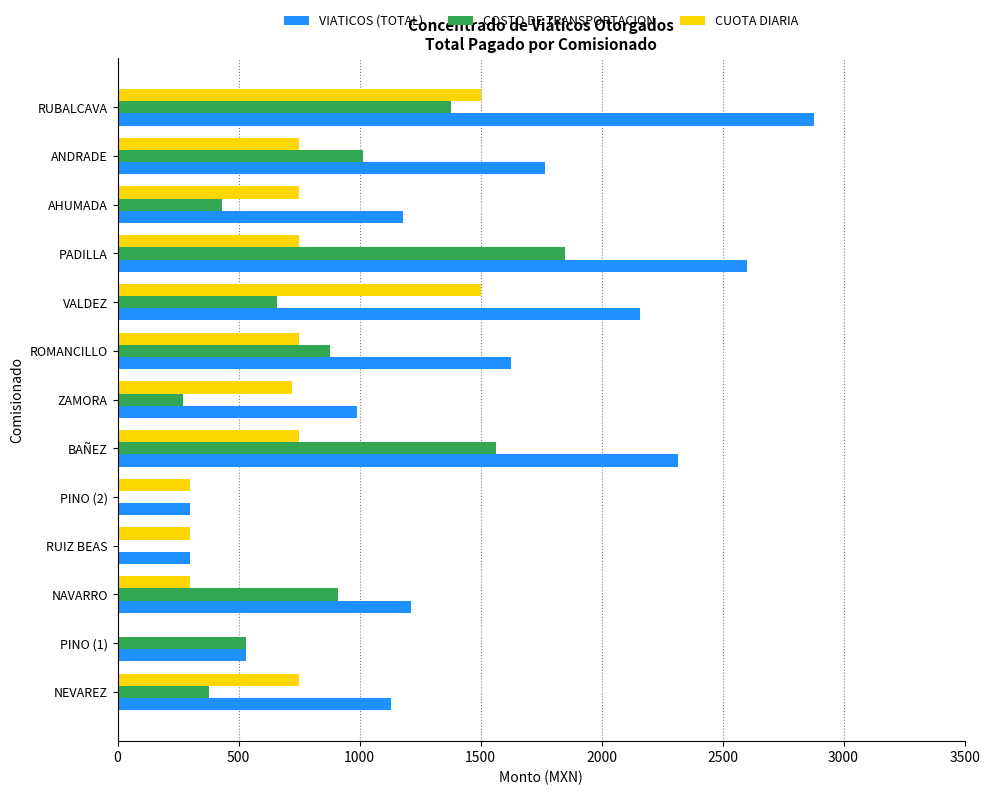

Which series changed the most between NEVAREZ and PINO (1)?

CUOTA DIARIA